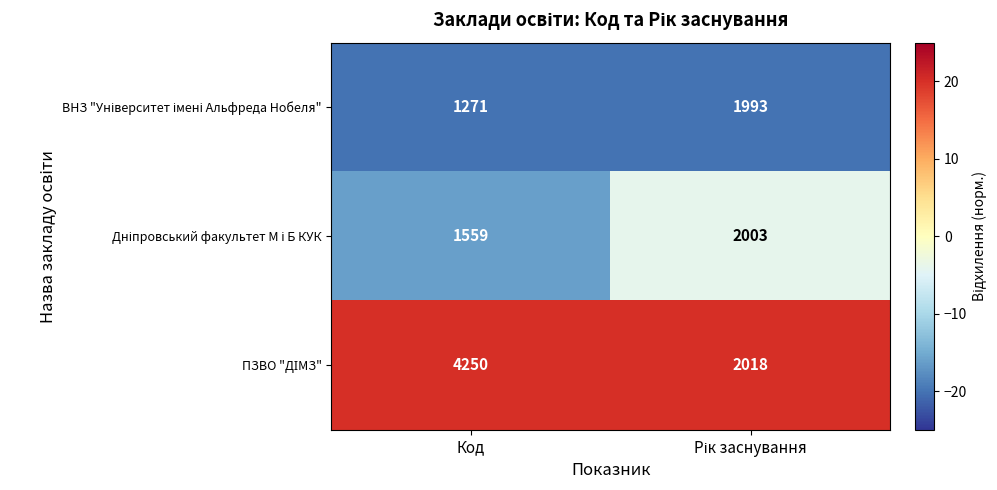

What is the difference between the highest and lowest values at Код?

2979